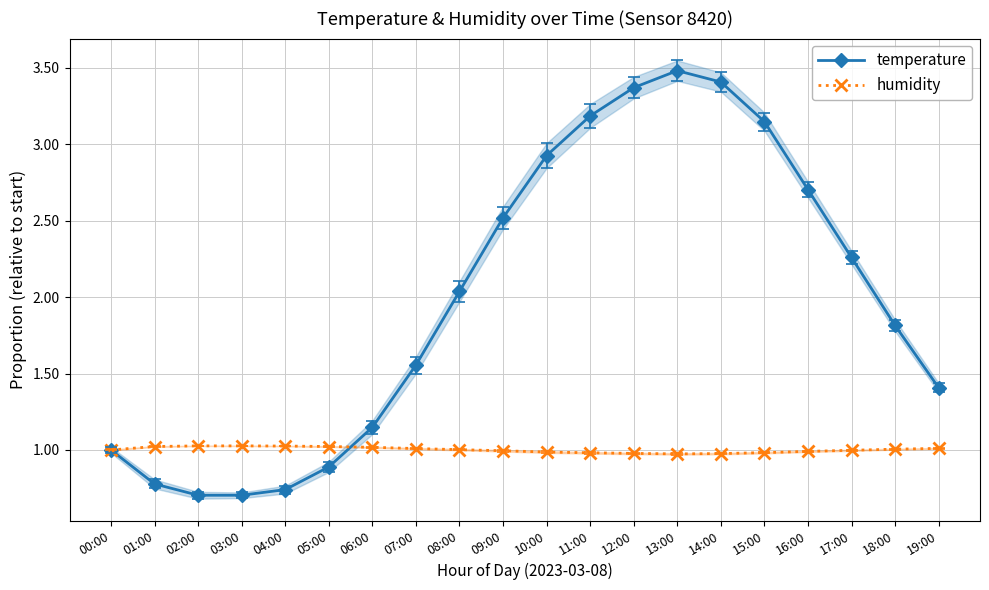

How many data points in humidity are less than 1?

9